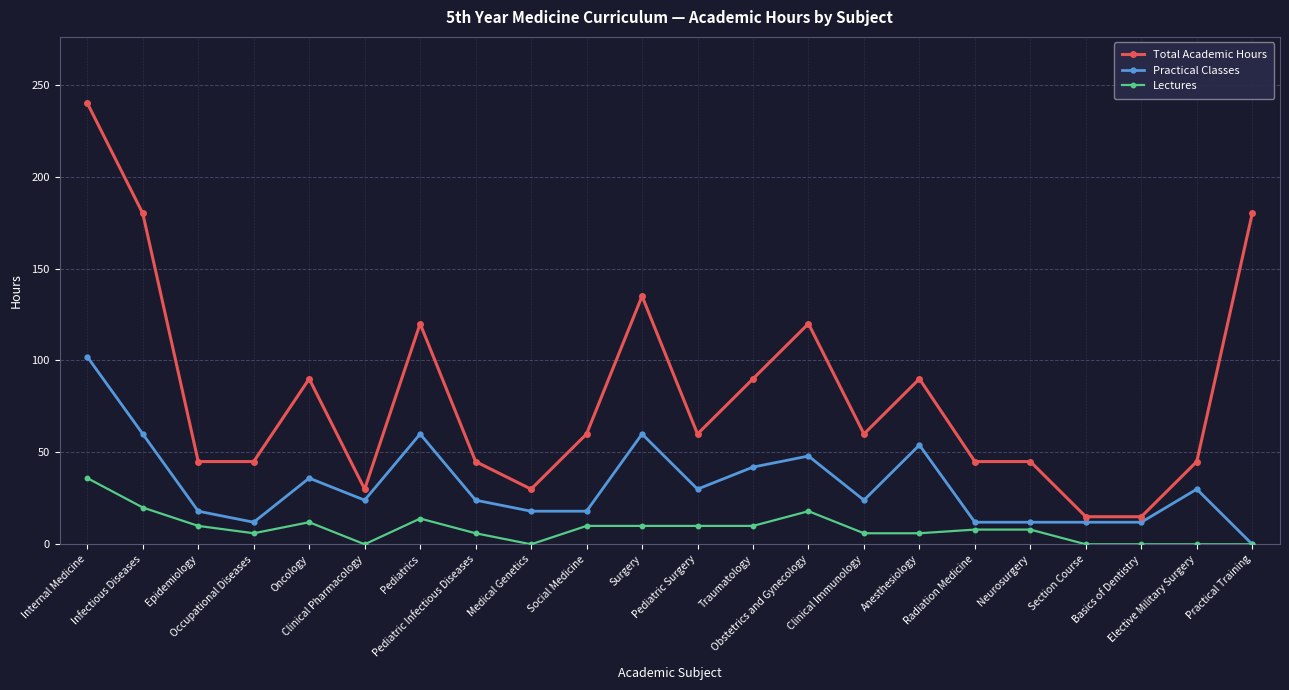

At how many categories does at least one series exceed 220?

1